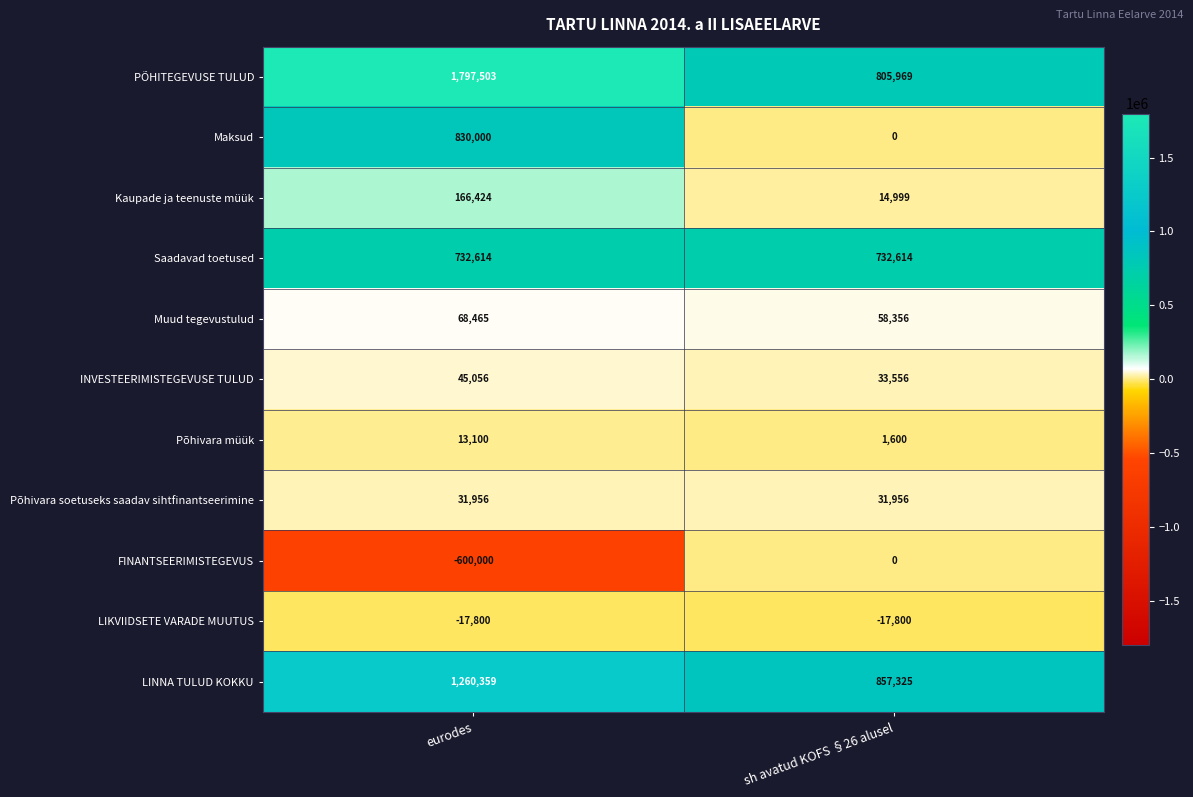

Between eurodes and sh avatud KOFS §26 alusel, which series saw the biggest shift?

PÕHITEGEVUSE TULUD